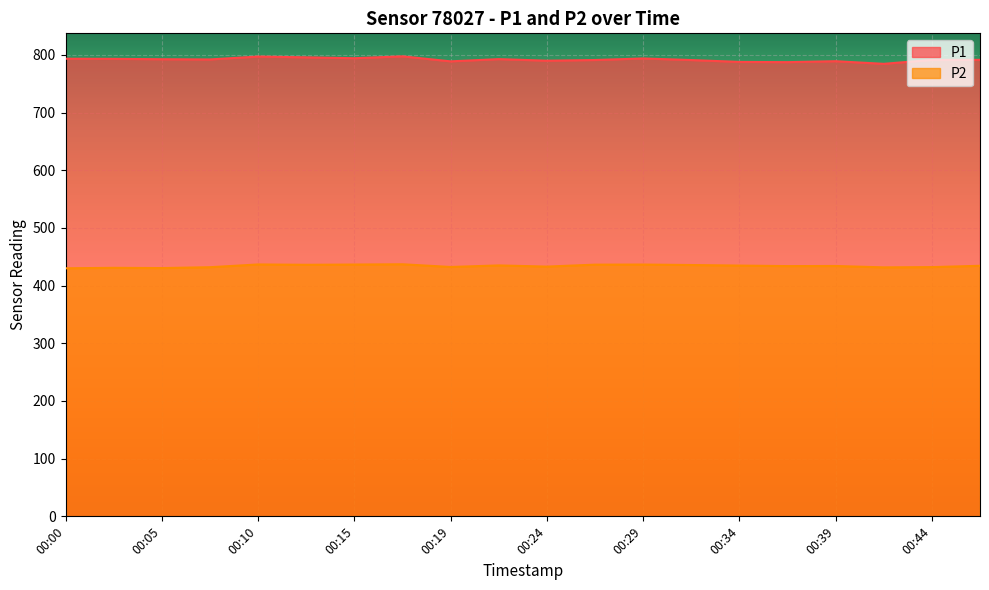

How many interior local valleys does the P1 series have?

6